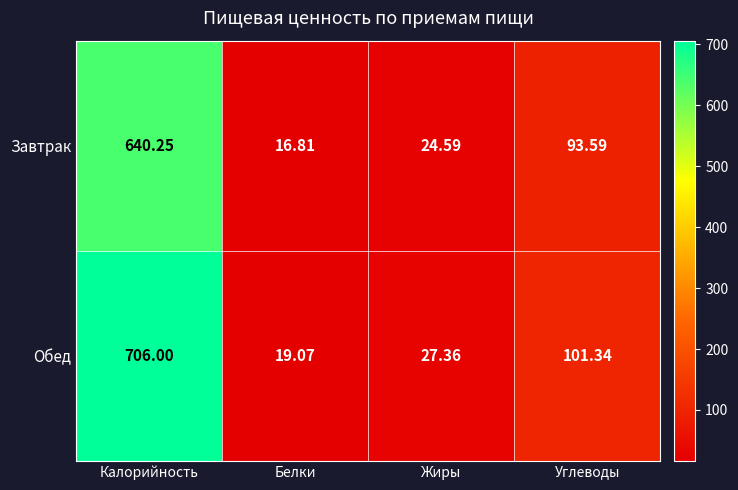

Between Калорийность and Углеводы, which series saw the biggest shift?

Обед